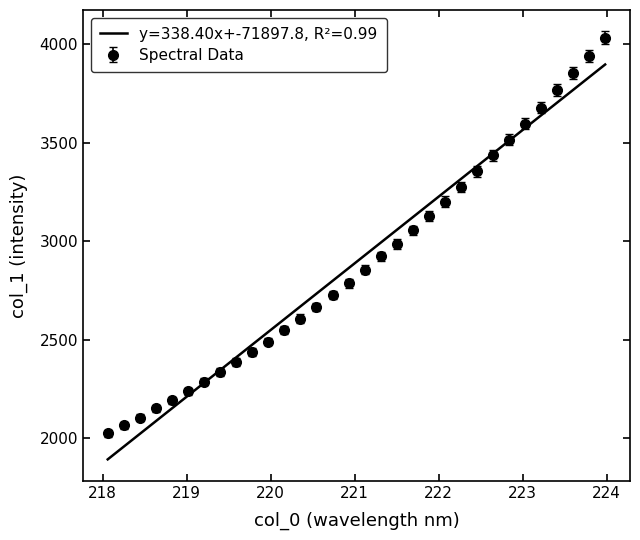

What is the maximum value shown in the chart?

4033.4